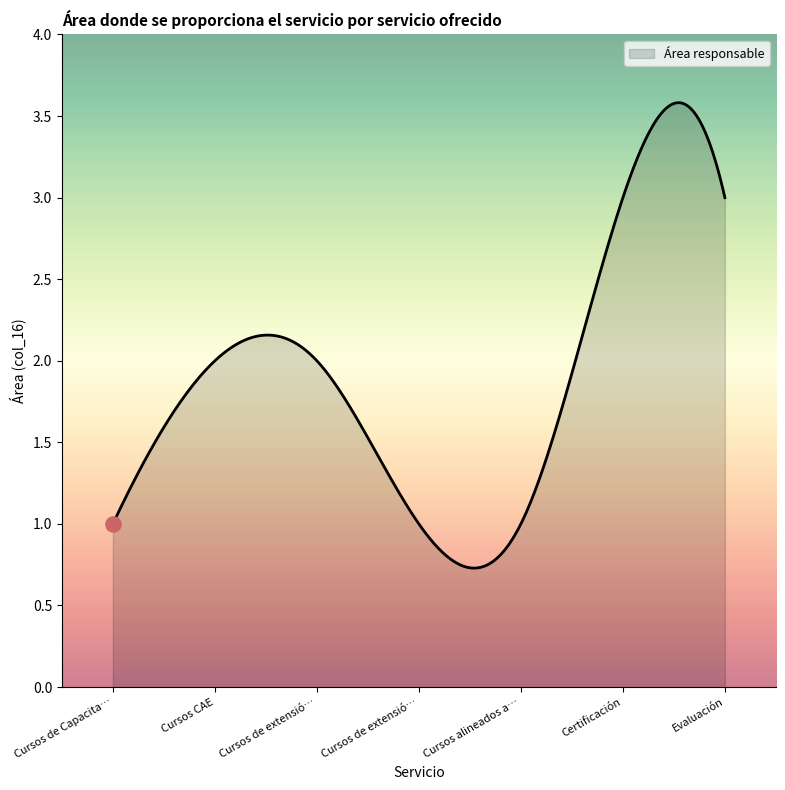

What is the difference between the maximum and minimum values?

2.9